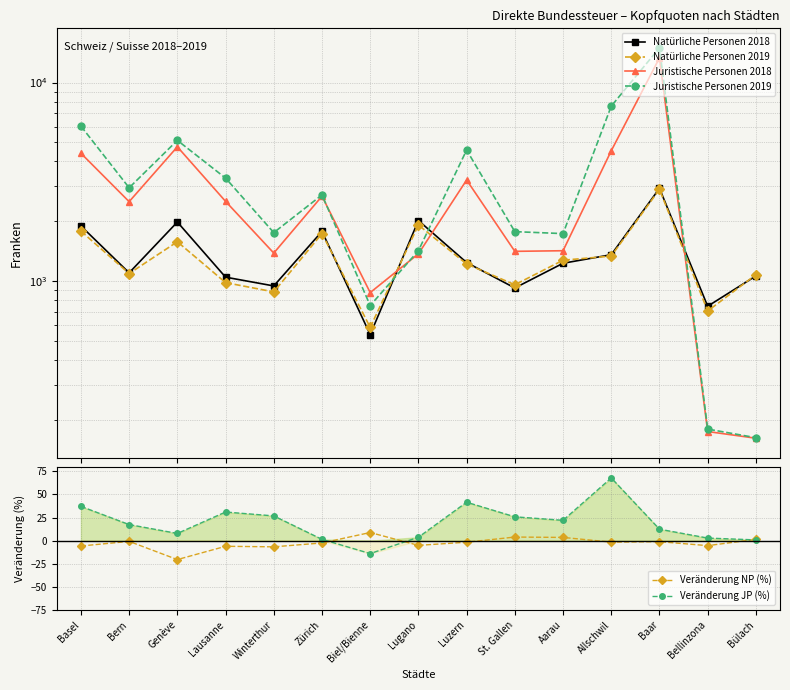

What position from the left is Lausanne?

4